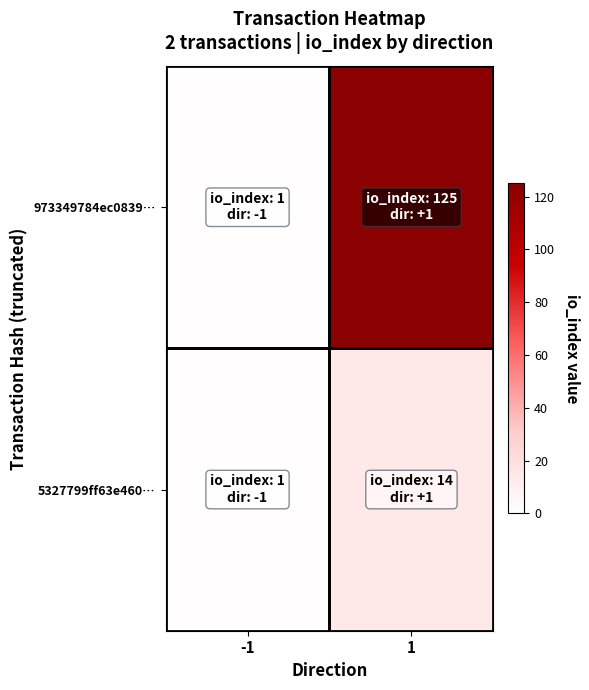

Between -1 and 1, which series saw the biggest shift?

973349784ec0839…